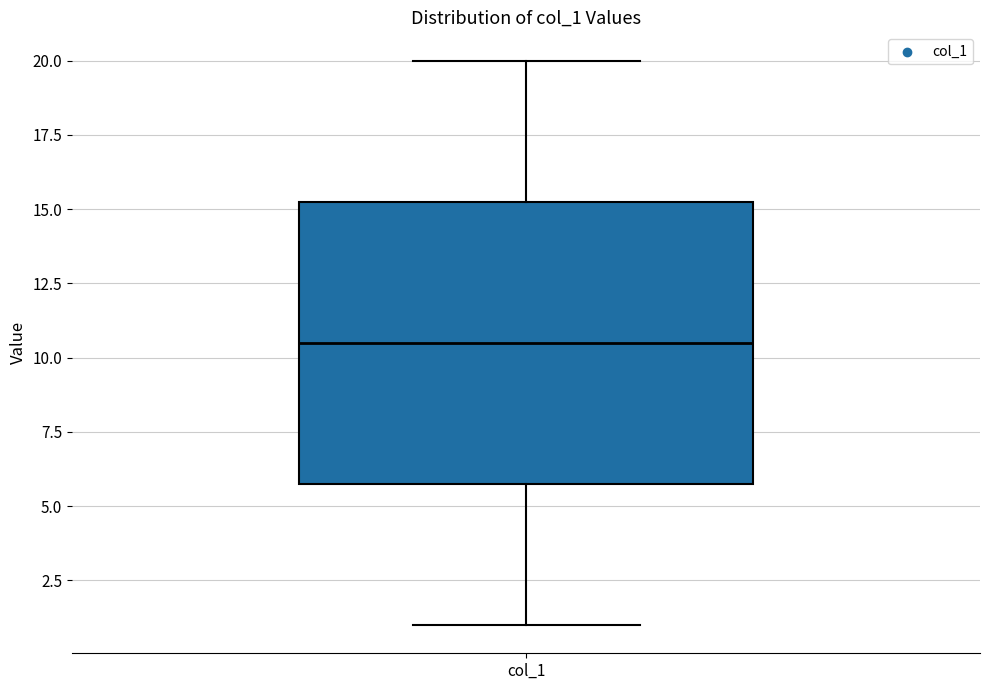

Transcribe this box plot: give where the median line is, the range the box spans, and where the two whiskers end, as read against the y-axis. The values are not printed on the chart, so give them approximately, as read against the axis.

median 10.5, box 6.0 to 15.5, whiskers 1.0 to 20.0